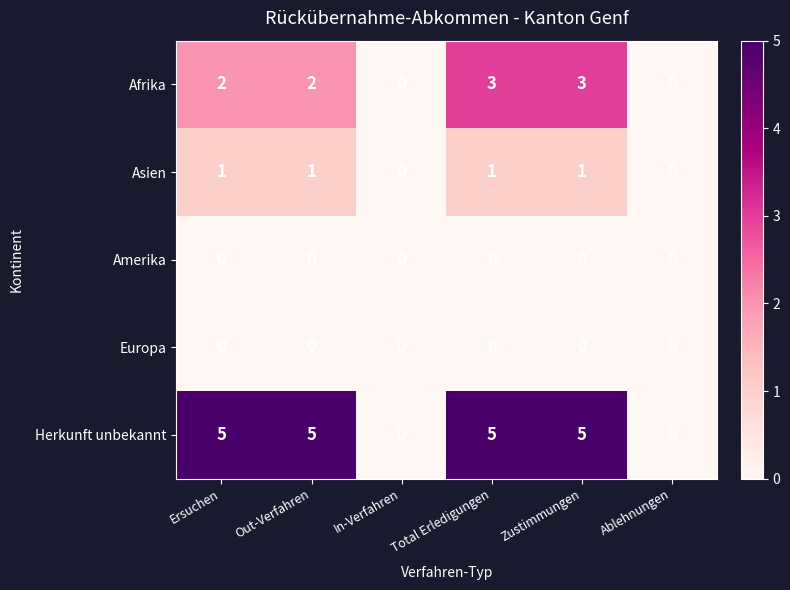

Which series changed the most between In-Verfahren and Total Erledigungen?

Herkunft unbekannt